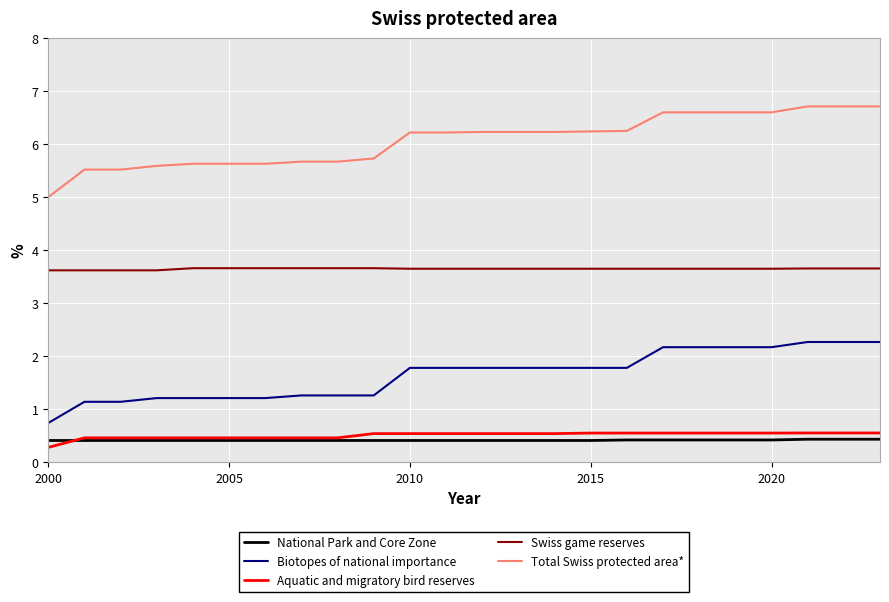

What is the maximum value shown in the chart?

6.7